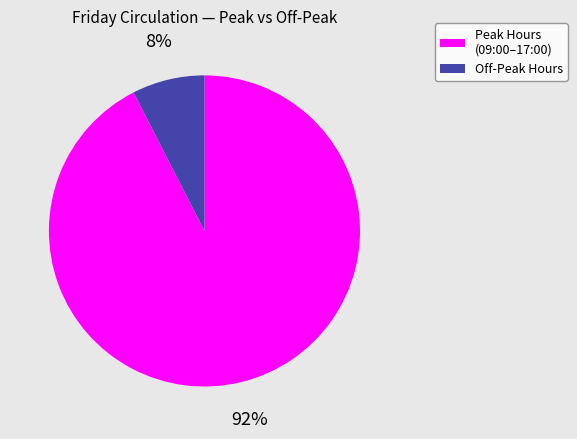

To the nearest percent, what is the average slice percentage?

50%